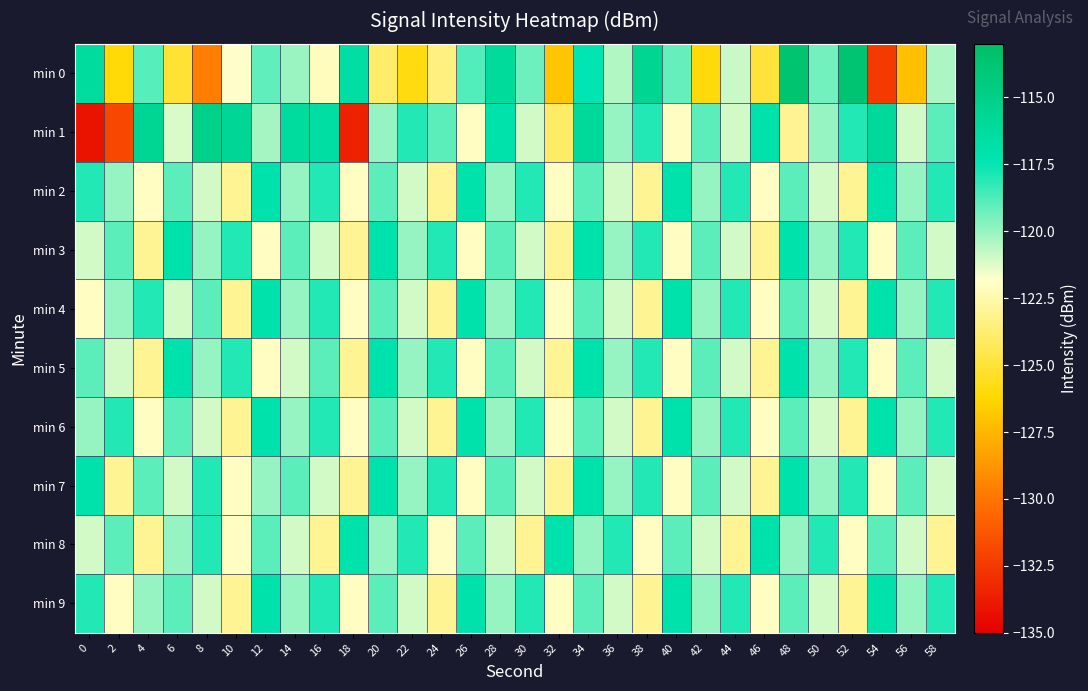

Which series has the largest range (max minus min)?

min 1